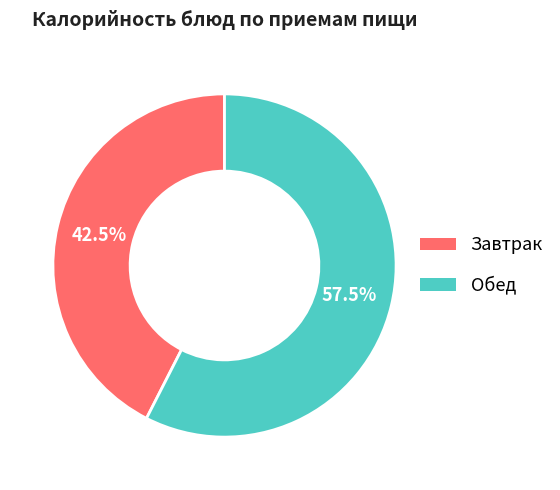

Rank the categories by value from highest to lowest.

Обед, Завтрак